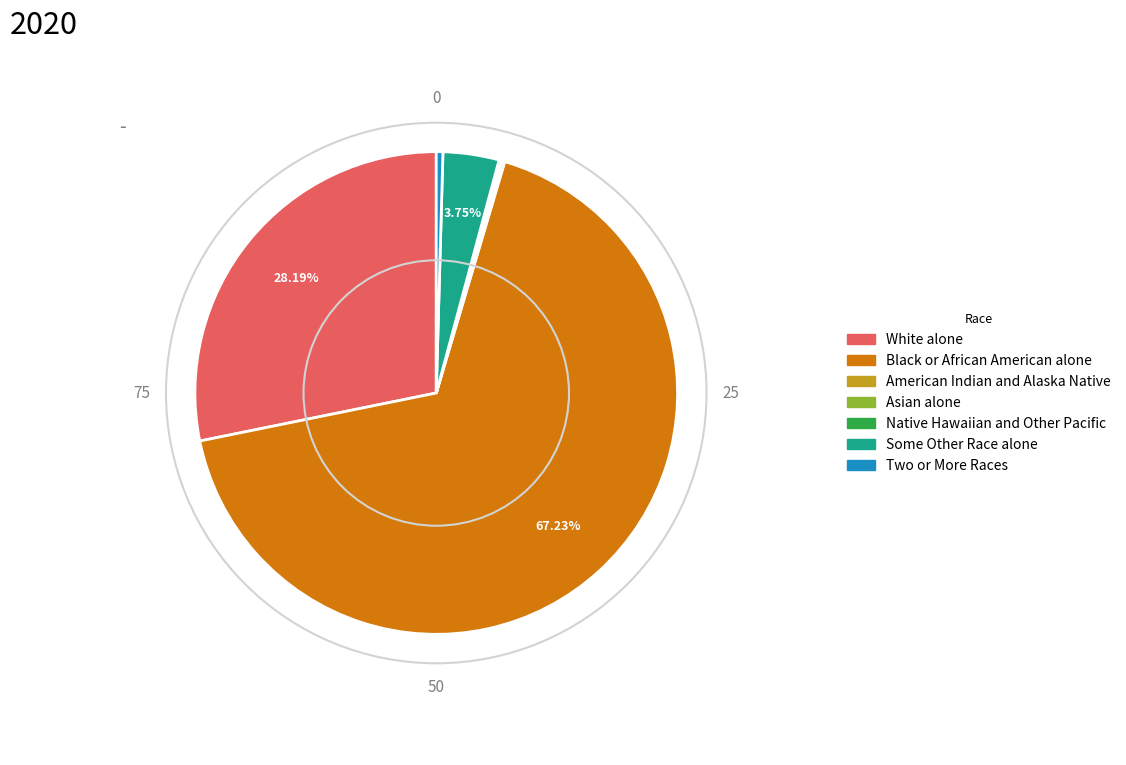

To the nearest percent, what percentage of the pie is Black or African American alone?

67%